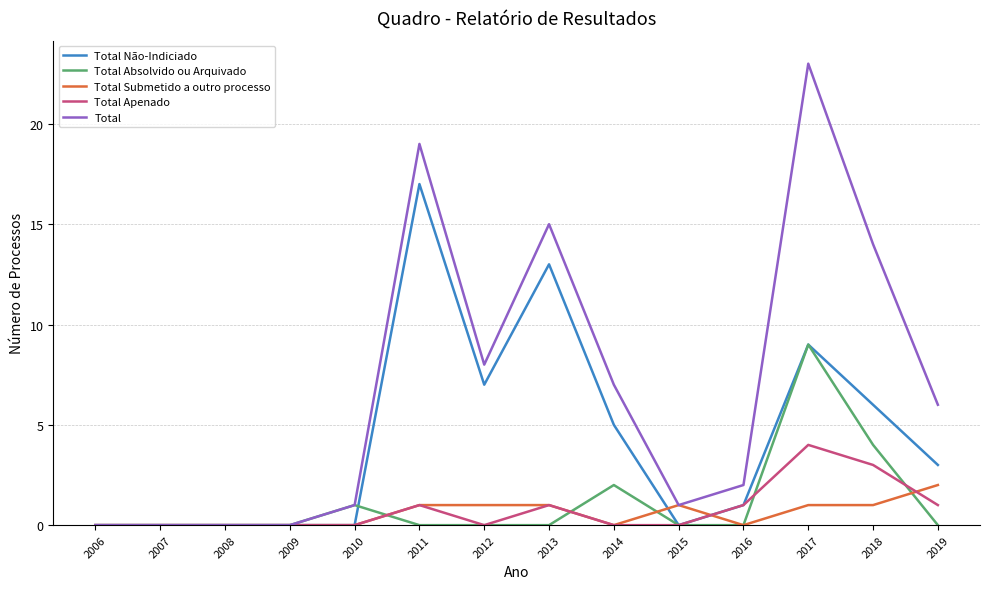

Is it true that Total Absolvido ou Arquivado equals -6 at 2009?

False